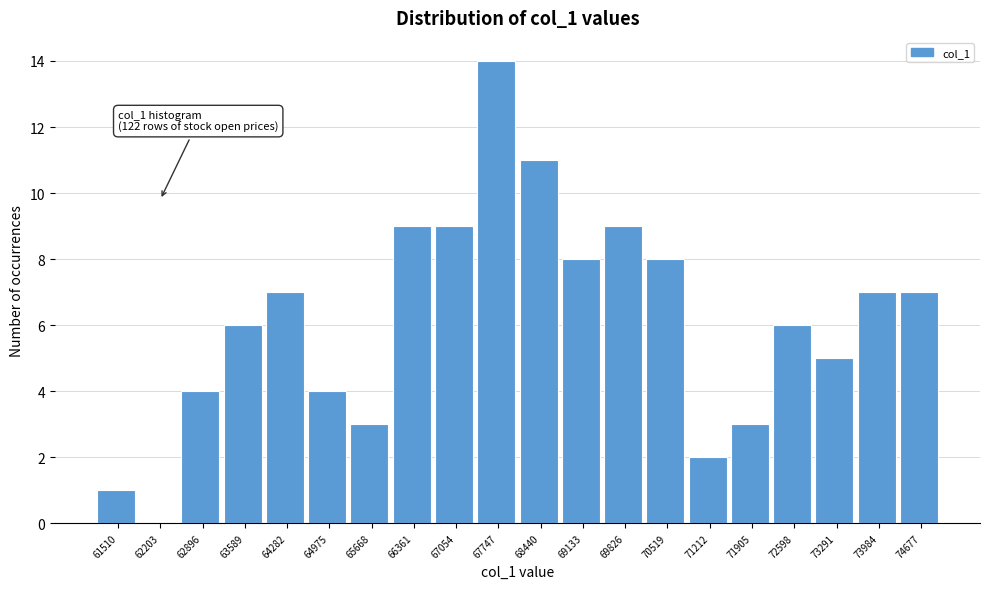

Reading right to left, extract all data points from this chart.

74677=7	73984=7	73291=5	72598=6	71905=3	71212=2	70519=8	69826=9	69133=8	68440=11	67747=14	67054=9	66361=9	65668=3	64975=4	64282=7	63589=6	62896=4	62203=0	61510=1